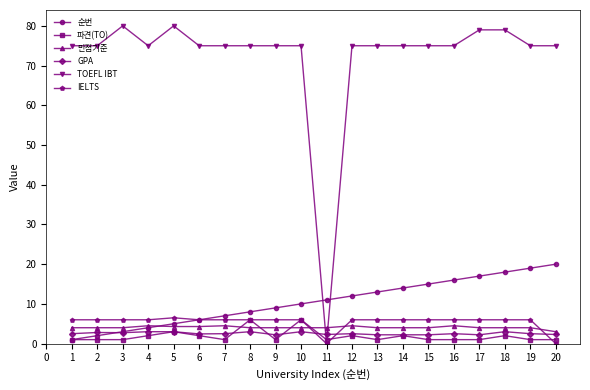

How many times do IELTS and 만점기준 cross each other?

3